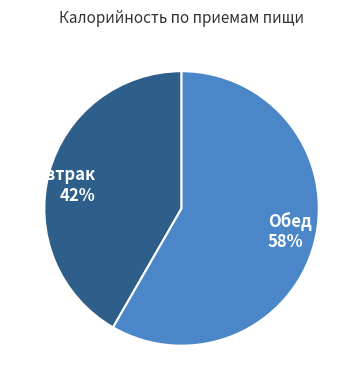

Approximately how many times larger is the value at Обед compared to Завтрак?

1.4